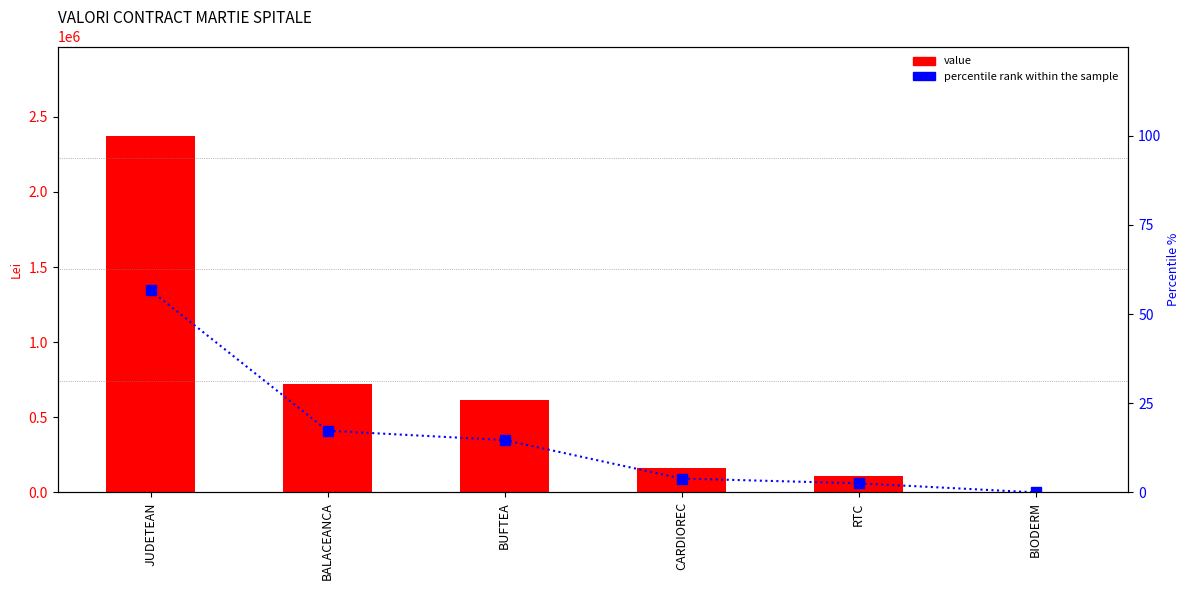

True or false: value has a value of 615134.4 at BUFTEA.

True